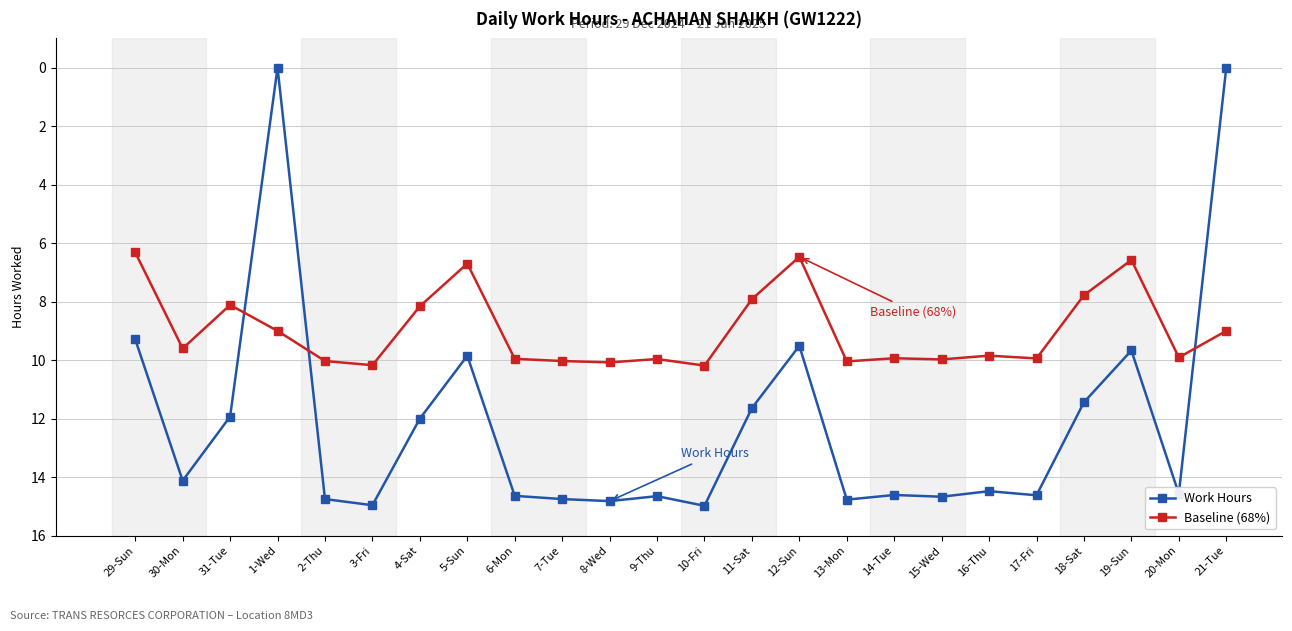

The Work Hours series shows 9.5 at 12-Sun. True or false?

True